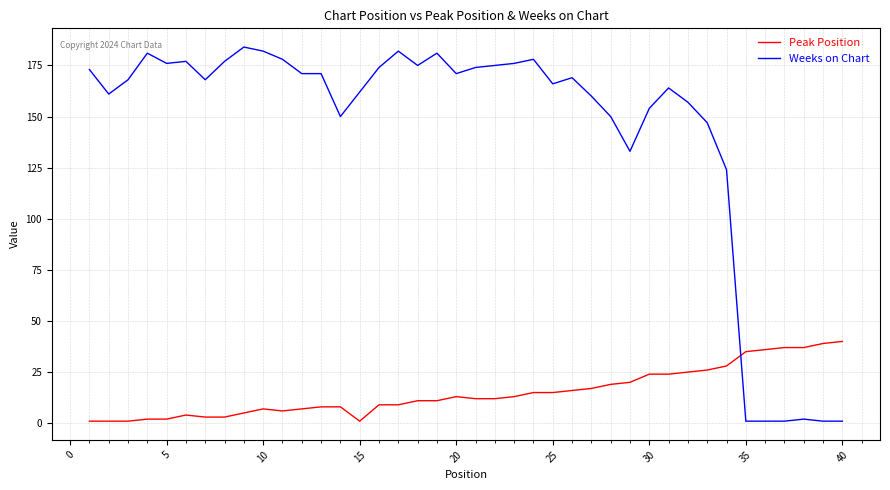

What is the difference between the maximum and minimum values in the Weeks on Chart series?

183